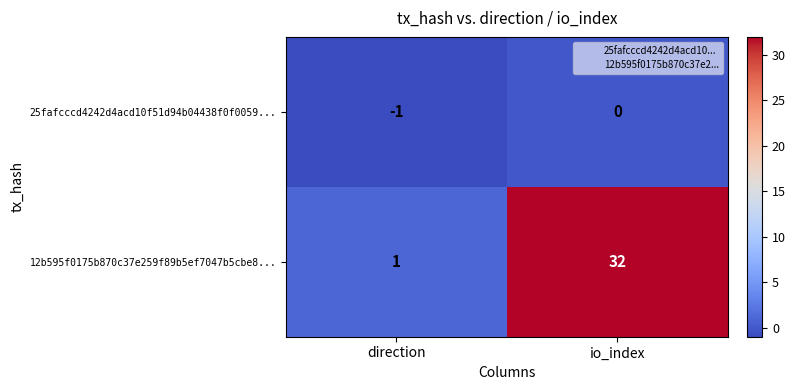

Rank the series by their maximum value, from highest to lowest.

12b595f0175b870c37e259f89b5ef7047b5cbe8..., 25fafcccd4242d4acd10f51d94b04438f0f0059...